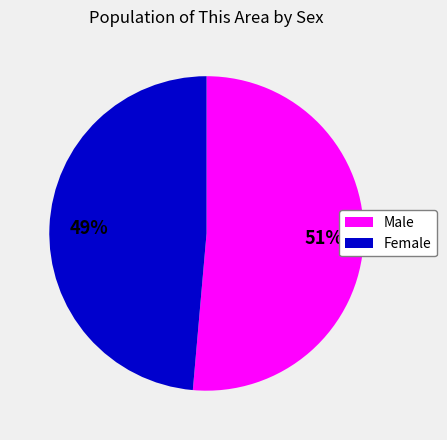

Which slice represents more than half of the pie?

Male